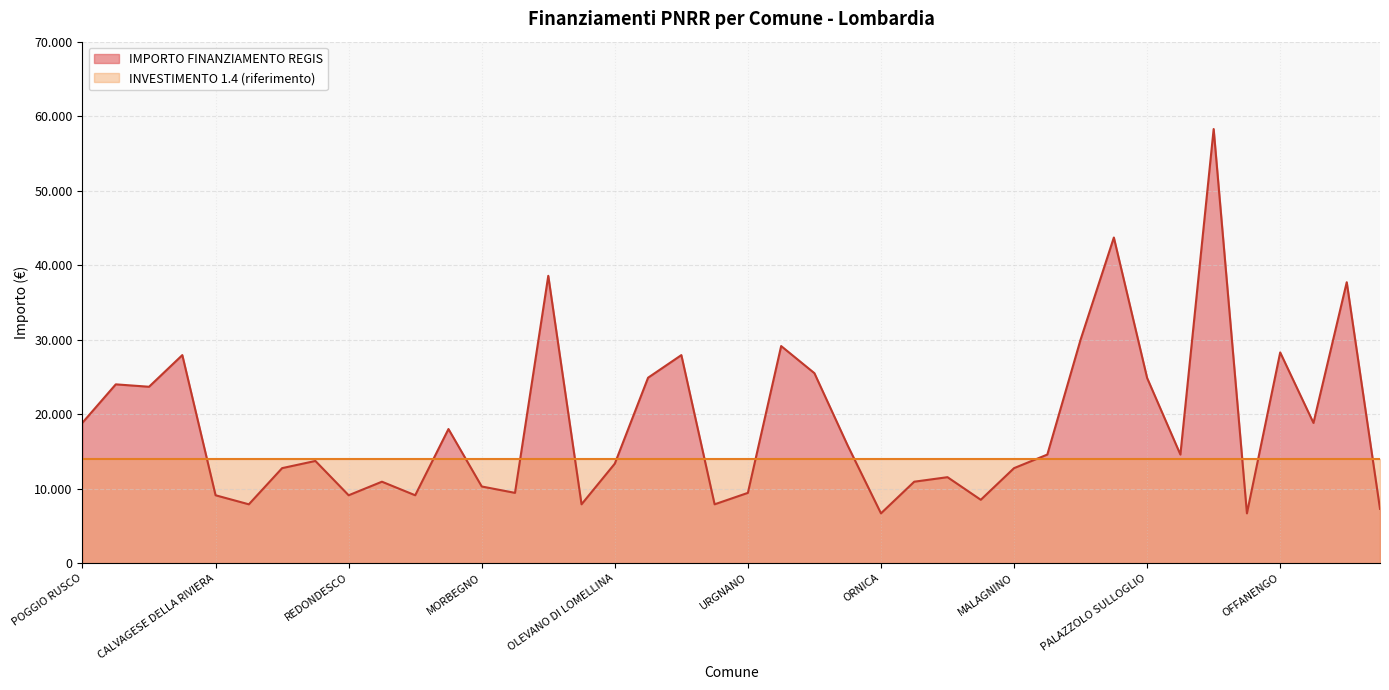

Where is the data nearest to the value 32474?

FAGNANO OLONA